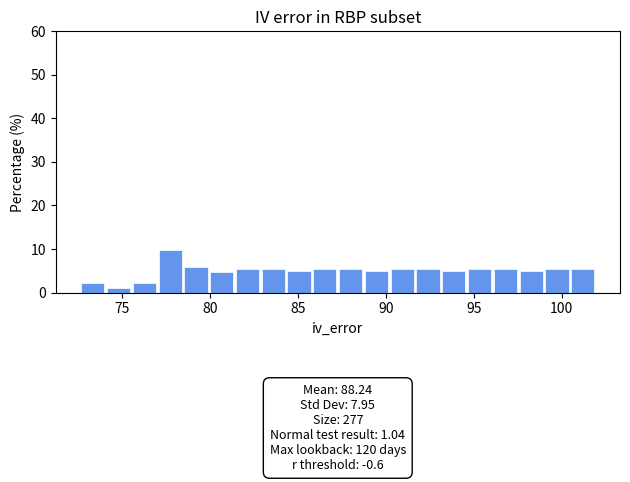

Around what value on the x-axis is the tallest bar? Give the approximate position of its centre, as read against the axis.

78.0